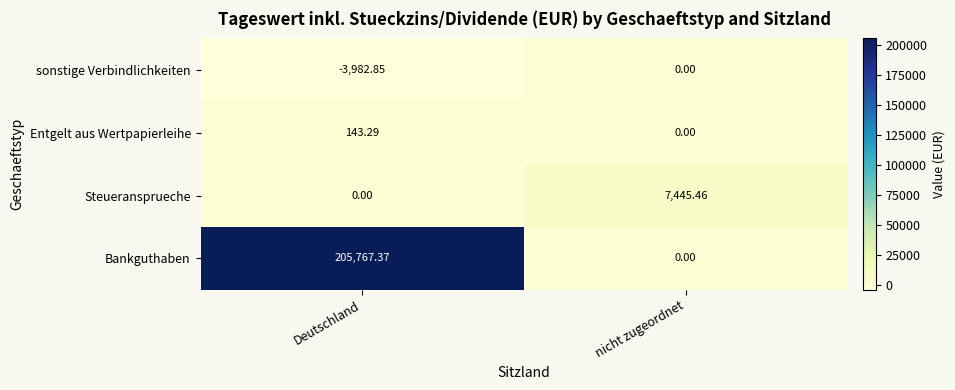

Where is sonstige Verbindlichkeiten nearest to the value -1991?

nicht zugeordnet